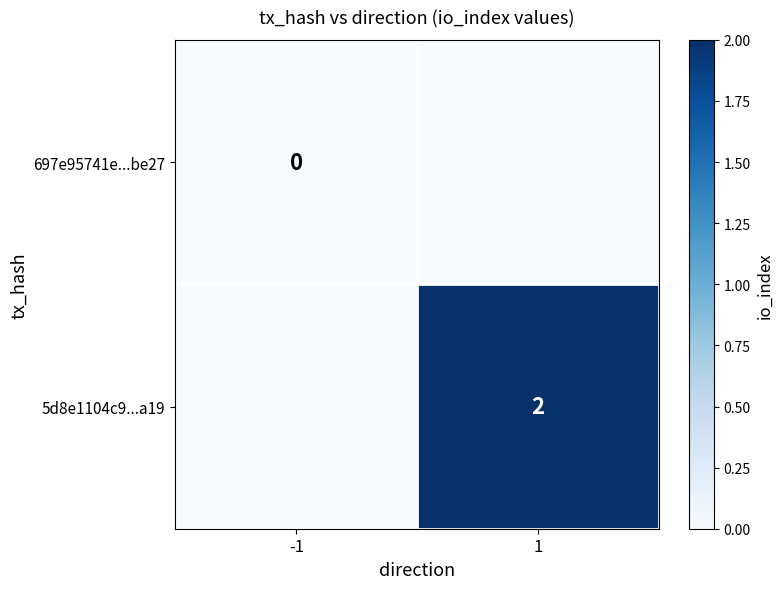

Is the value of 5d8e1104c9...a19 at 1 greater than the value of 697e95741e...be27 at -1?

Yes